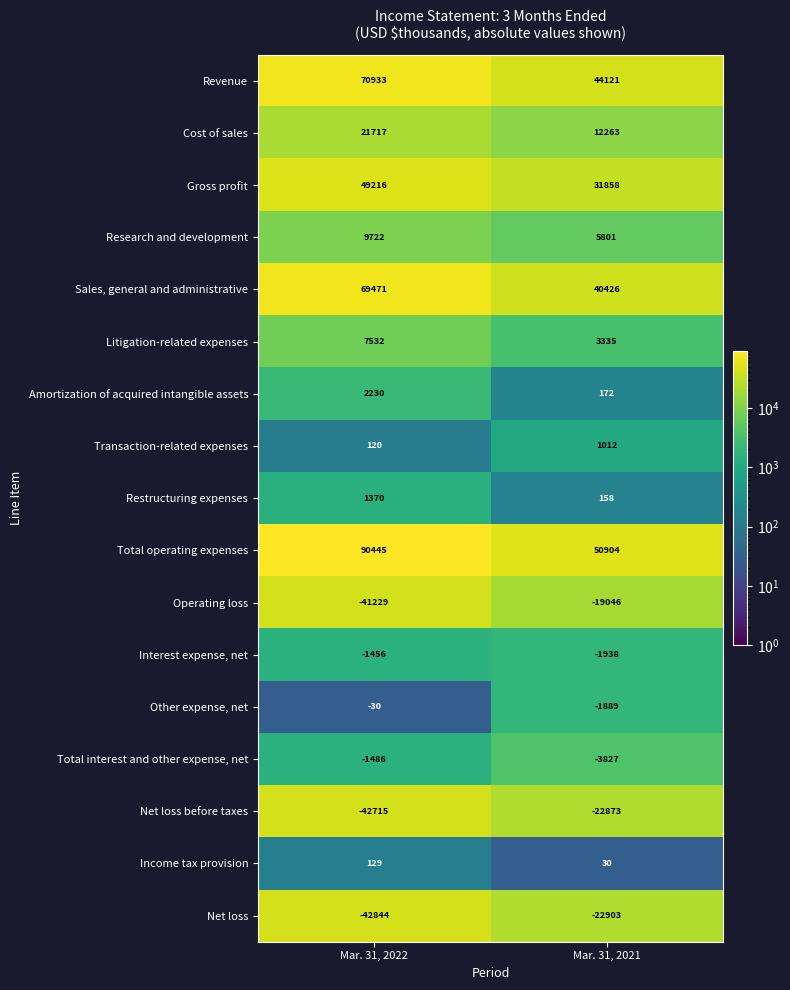

At how many categories does at least one series exceed 60075?

1